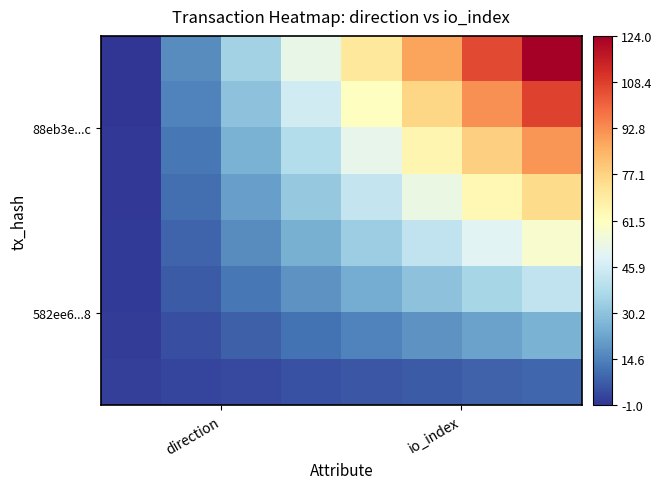

What is the minimum value shown in the chart?

-1.0